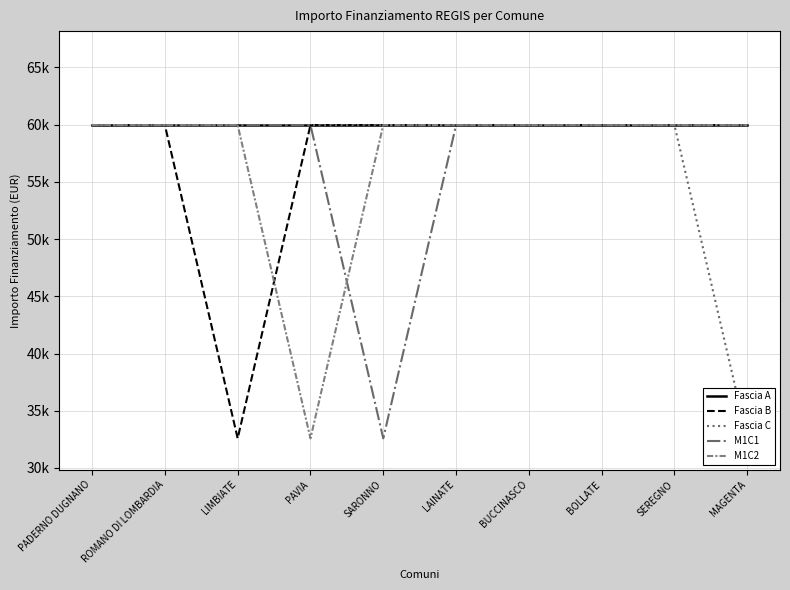

What is the highest value of the Fascia A series?

59966